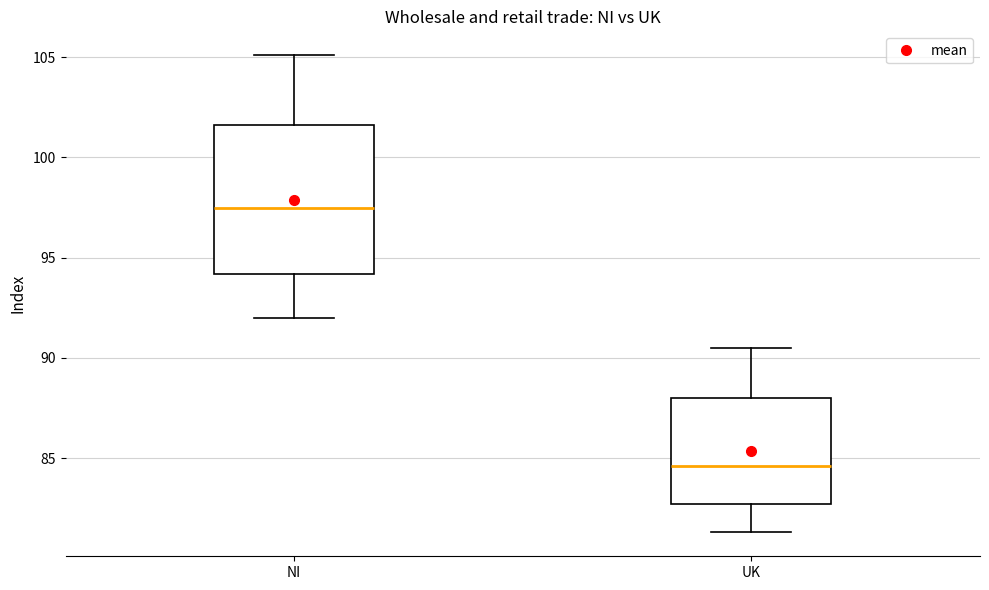

Reading left to right, transcribe this box plot: for each box, give where its median line is, the range the box spans, and where its two whiskers end, as read against the y-axis. The values are not printed on the chart, so give them approximately, as read against the axis.

NI: median 97.5, box 94.0 to 101.5, whiskers 92.0 to 105.0
UK: median 84.5, box 82.5 to 88.0, whiskers 81.5 to 90.5